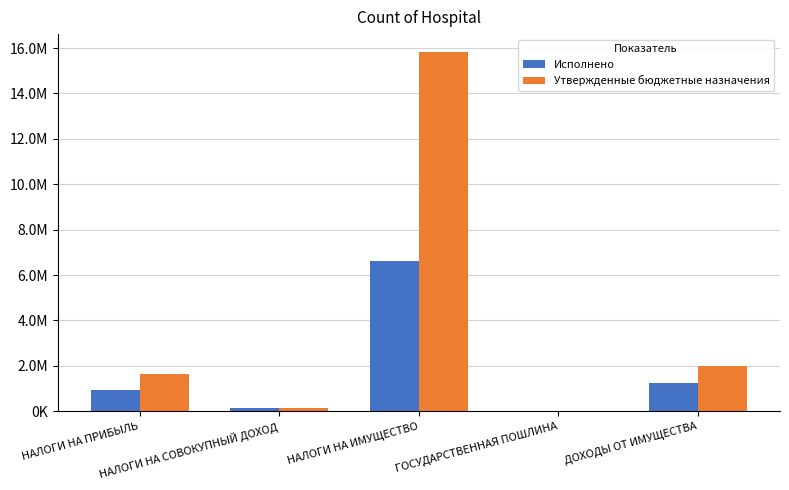

At ГОСУДАРСТВЕННАЯ ПОШЛИНА, list the series in order from largest to smallest.

Утвержденные бюджетные назначения, Исполнено